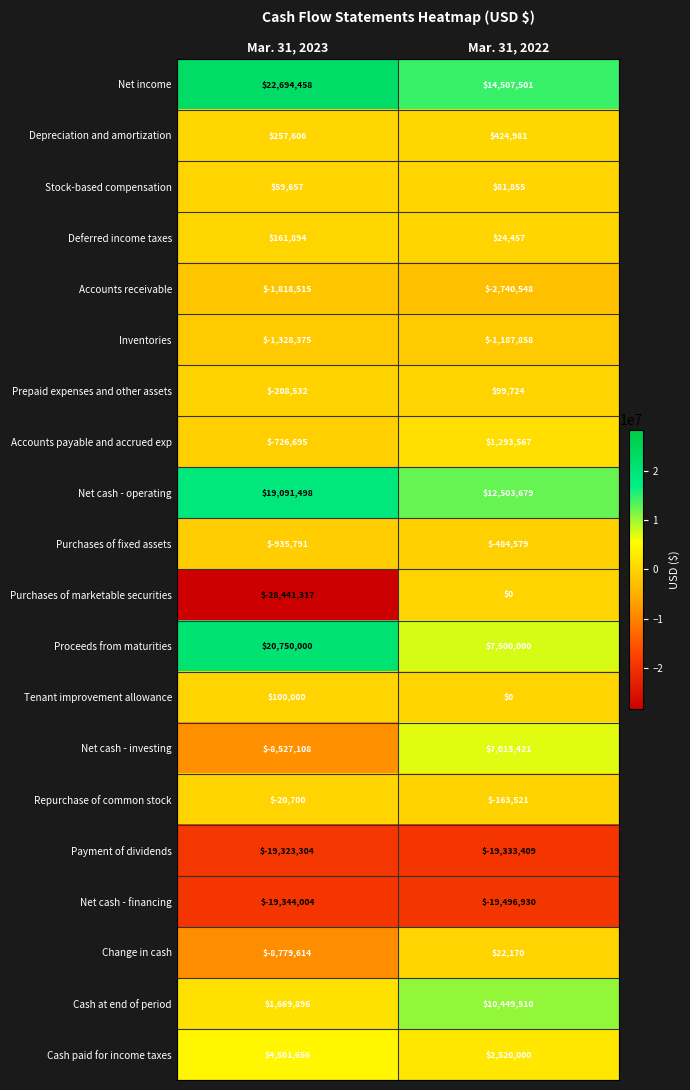

At which label does Change in cash reach its peak?

Mar. 31, 2022